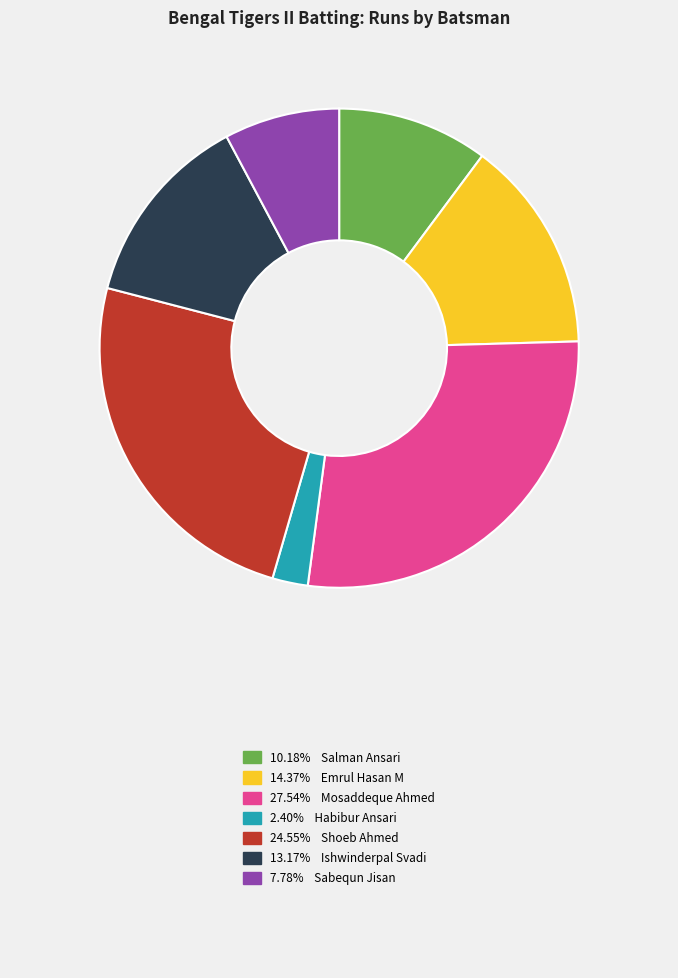

Is there a majority slice in this chart?

No